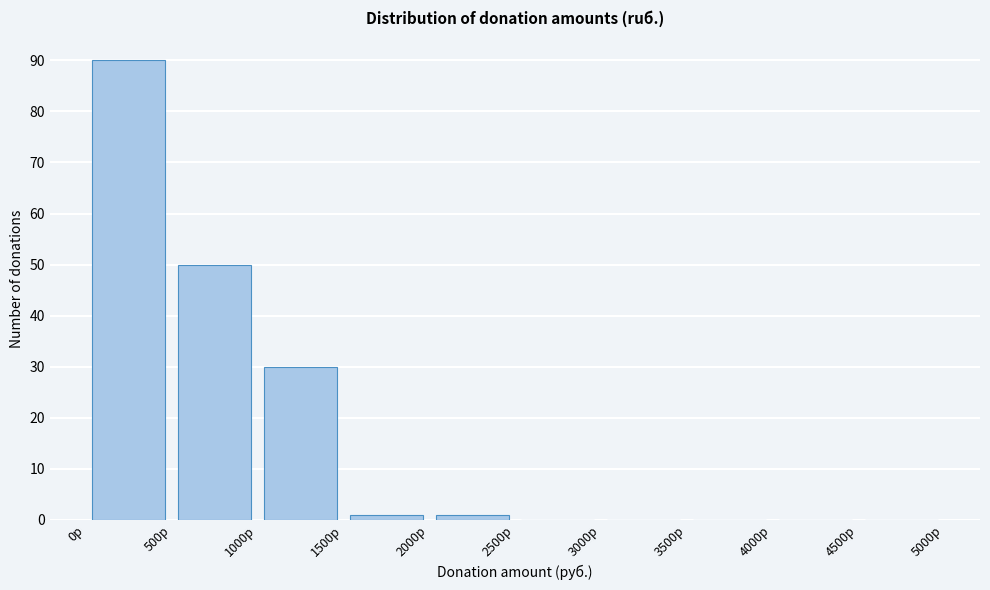

Reading left to right, transcribe this chart: for each bar, give the range it covers on the x-axis and its height. The values are not printed on the chart, so give them approximately, as read against the axis.

0 to 500: 90
500 to 1000: 50
1000 to 1500: 30
1500 to 2000: 1
2000 to 2500: 1
2500 to 3000: 0
3000 to 3500: 0
3500 to 4000: 0
4000 to 4500: 0
4500 to 5000: 0